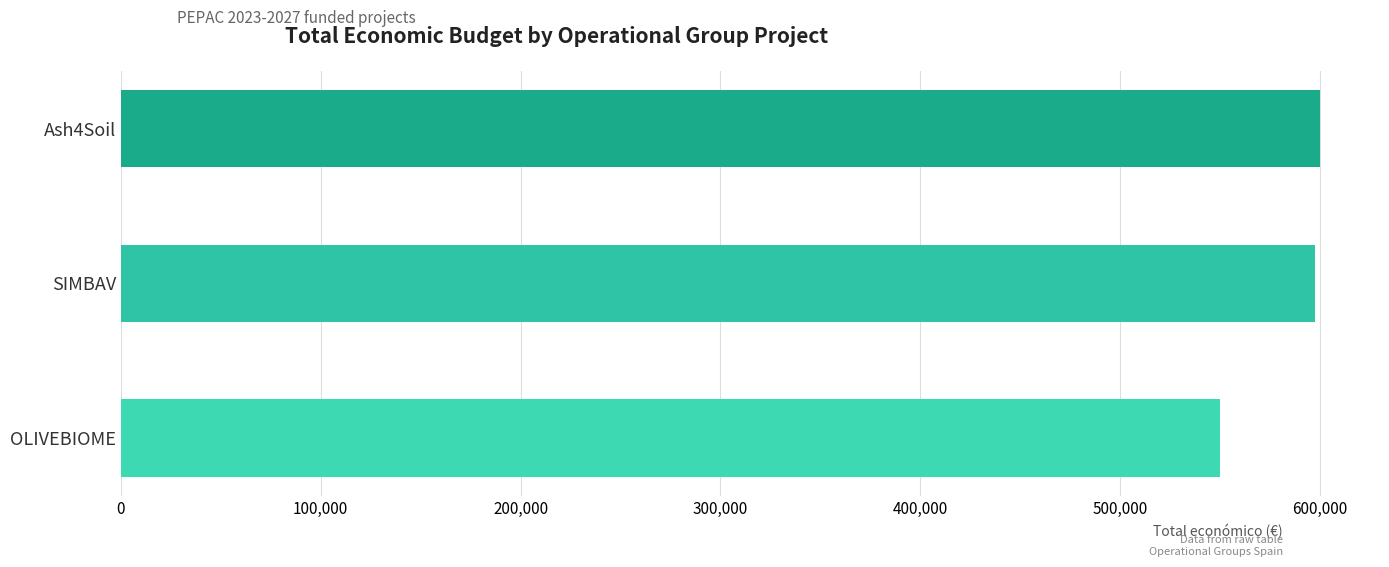

Between SIMBAV and OLIVEBIOME, which is larger?

SIMBAV